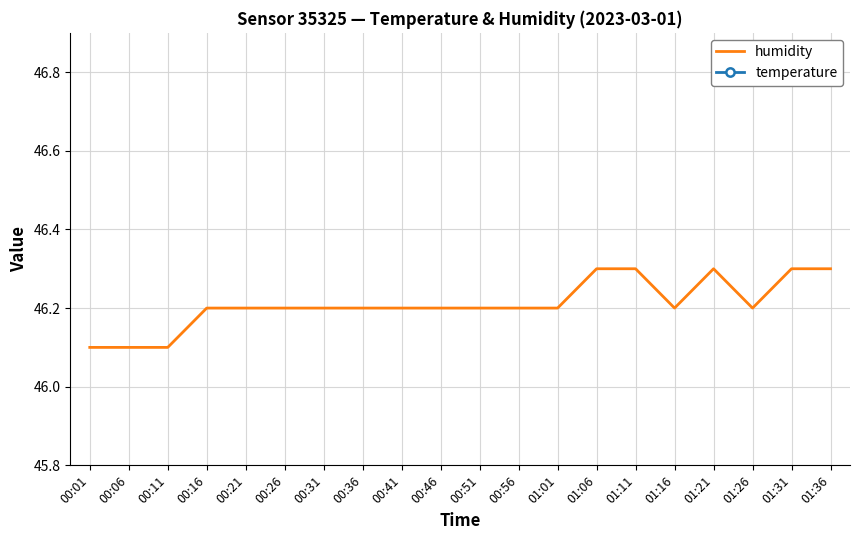

What is the smallest value displayed?

21.1